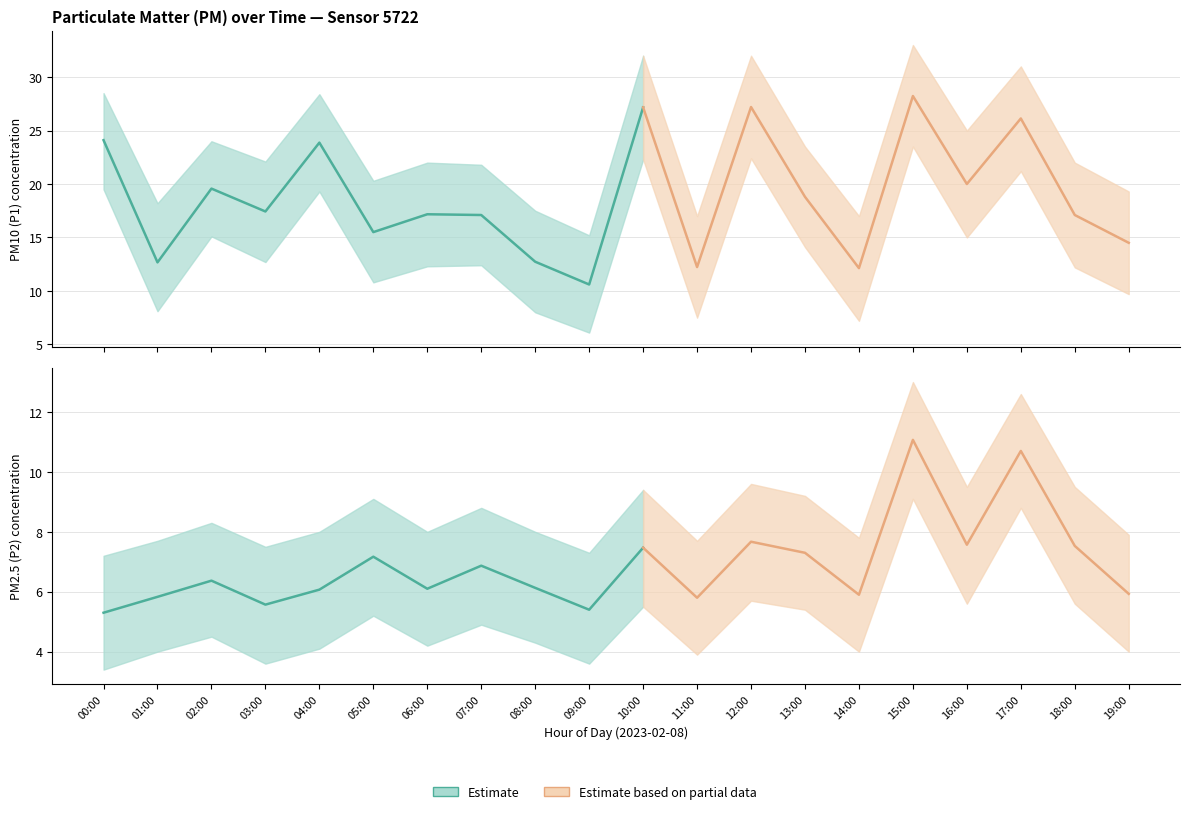

Does the chart have visible grid lines?

Yes